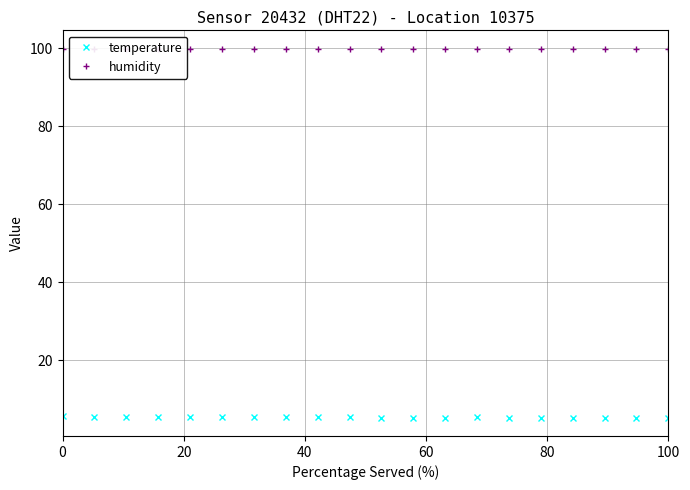

What is the minimum value for temperature?

5.3